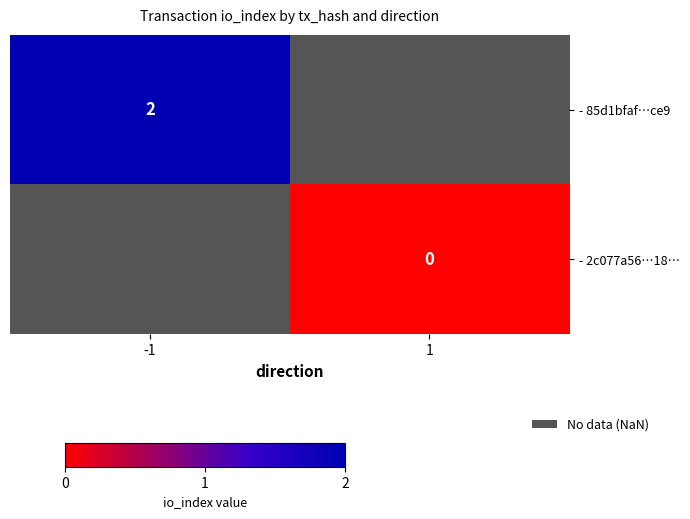

Which category has the highest value across all series?

-1